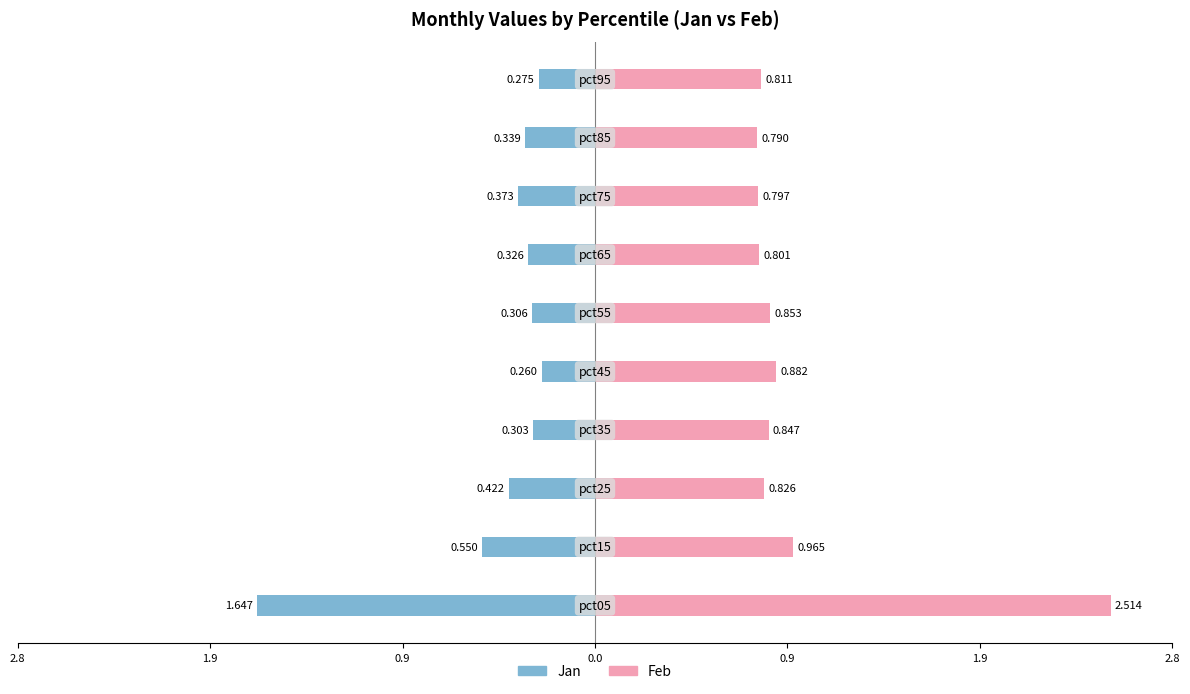

Which series has the largest range (max minus min)?

Feb